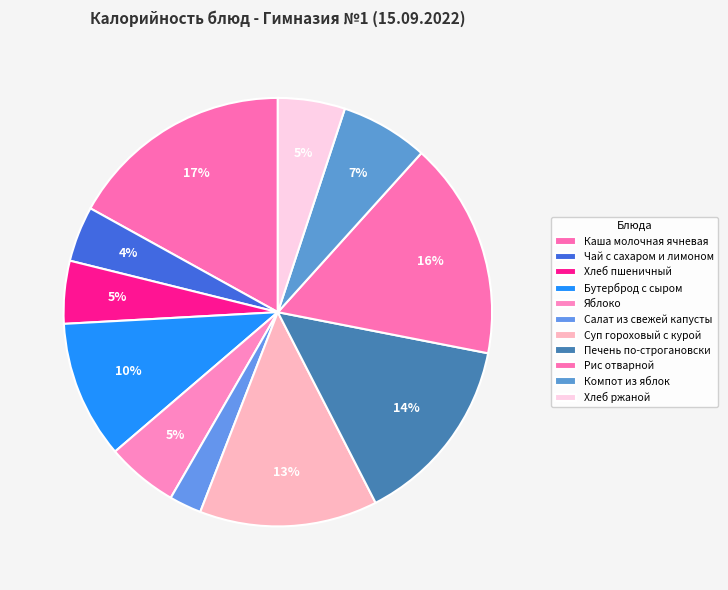

Count the number of slices in the pie.

11